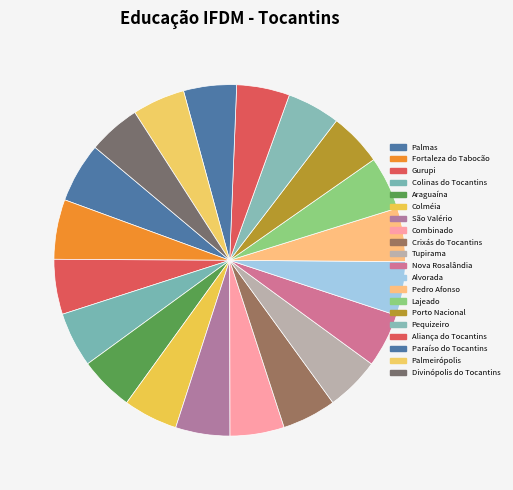

Which slice is the largest?

Palmas